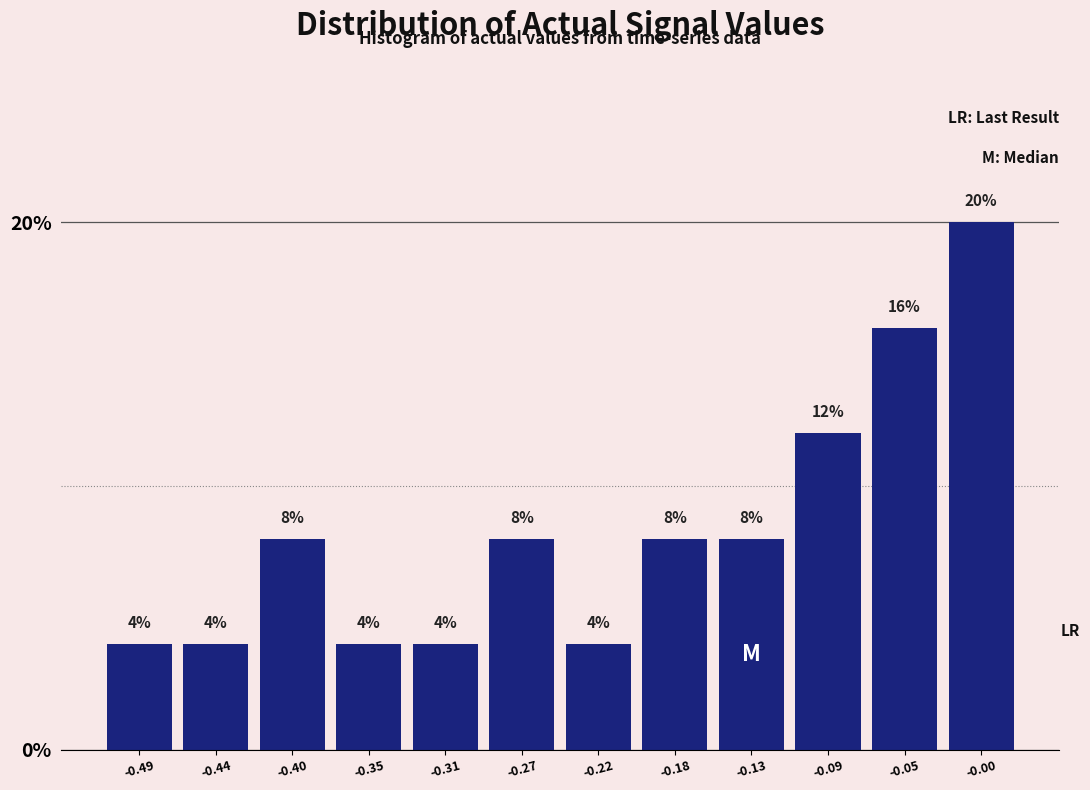

Reading left to right, transcribe this chart: for each bar, give the range it covers on the x-axis and its height. The bar edges are not printed on the chart, so give them approximately, as read against the axis.

-0.510 to -0.465: 4
-0.465 to -0.420: 4
-0.420 to -0.375: 8
-0.375 to -0.335: 4
-0.335 to -0.290: 4
-0.290 to -0.245: 8
-0.245 to -0.200: 4
-0.200 to -0.155: 8
-0.155 to -0.115: 8
-0.115 to -0.070: 12
-0.070 to -0.025: 16
-0.025 to 0.020: 20